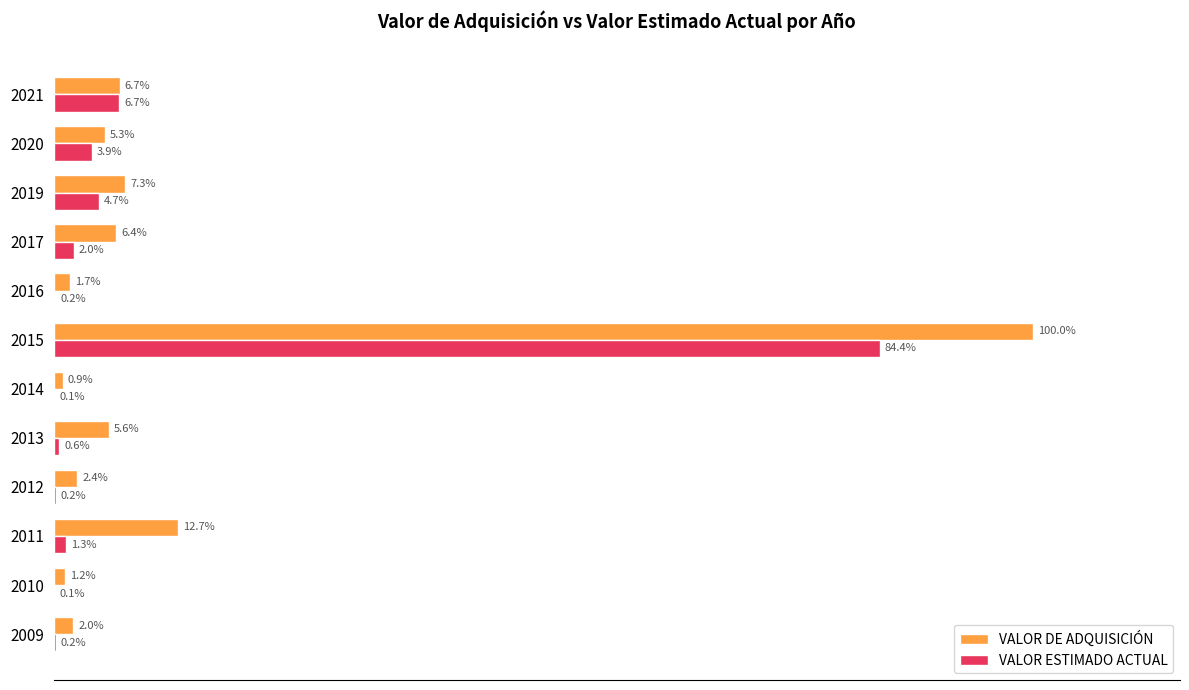

Is the value of VALOR DE ADQUISICIÓN at 2016 greater than the value of VALOR ESTIMADO ACTUAL at 2009?

Yes